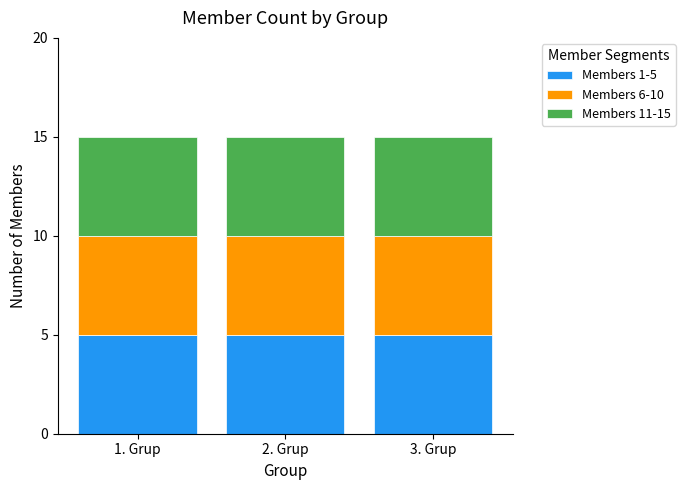

Which has a higher value, 13 or 9?

13